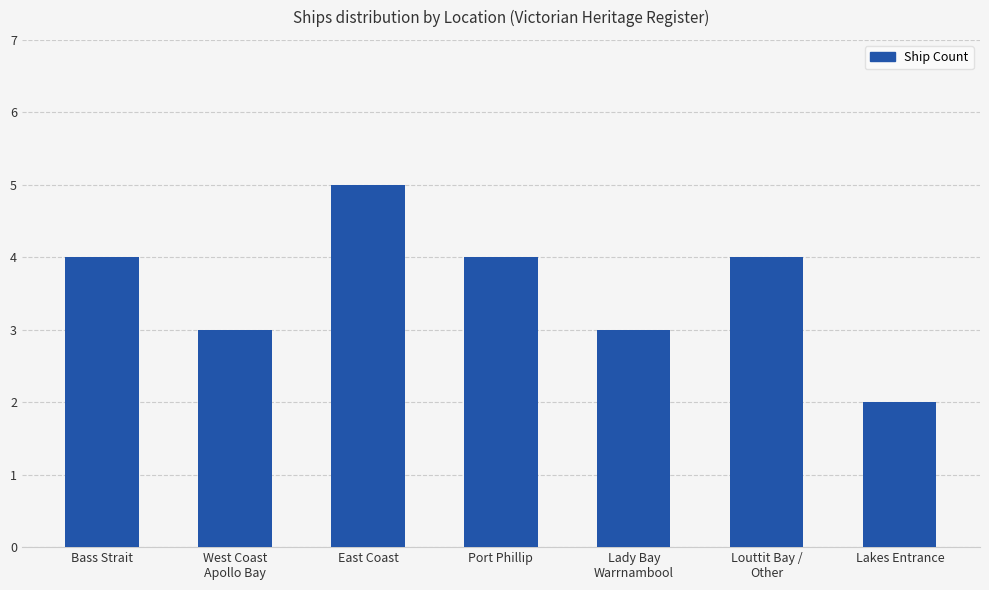

What is the label of the 3rd bar from the left?

East Coast